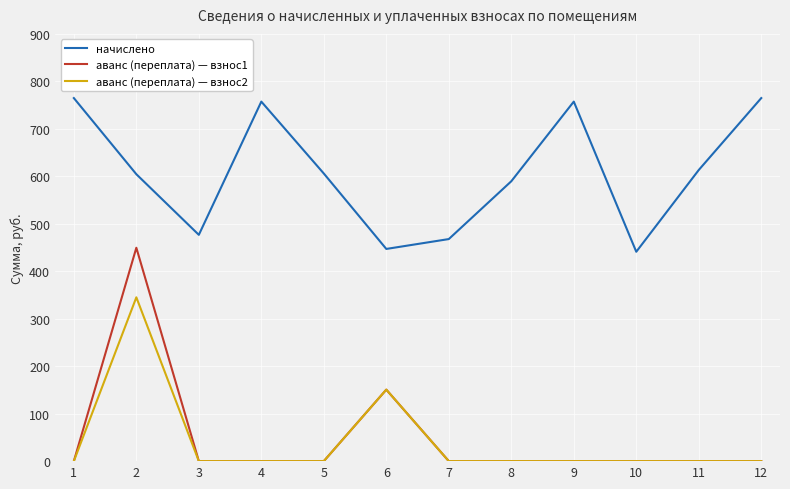

True or false: аванс (переплата) — взнос2 and начислено cross at least once.

False